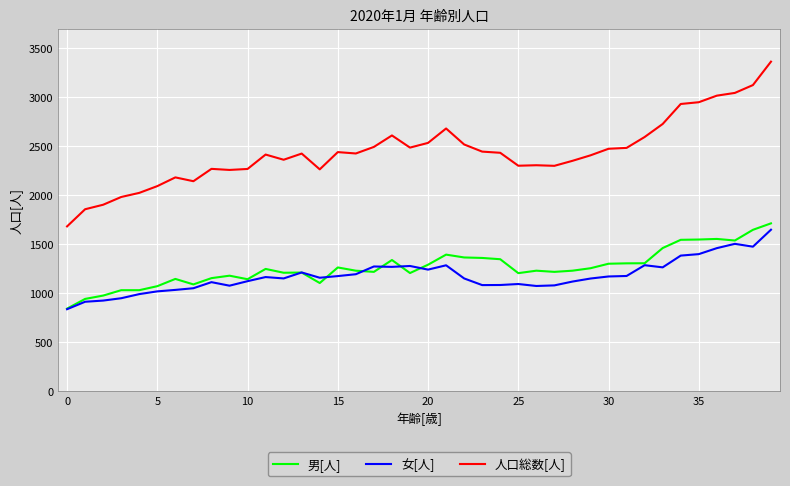

What is the minimum value shown in the chart?

839